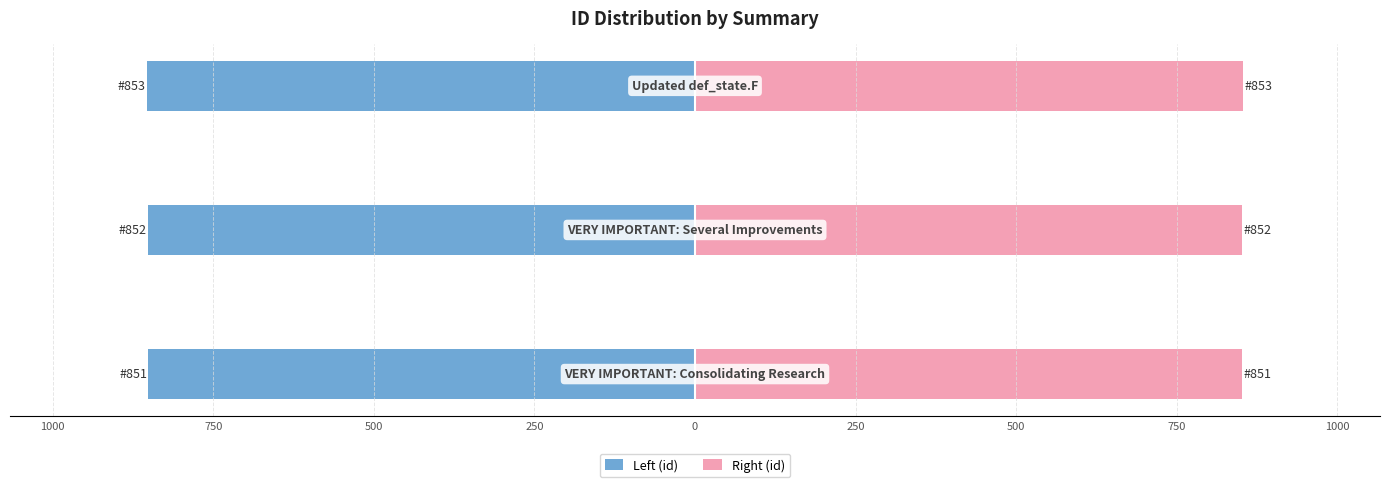

How many data points in Left (id) are less than -852?

1